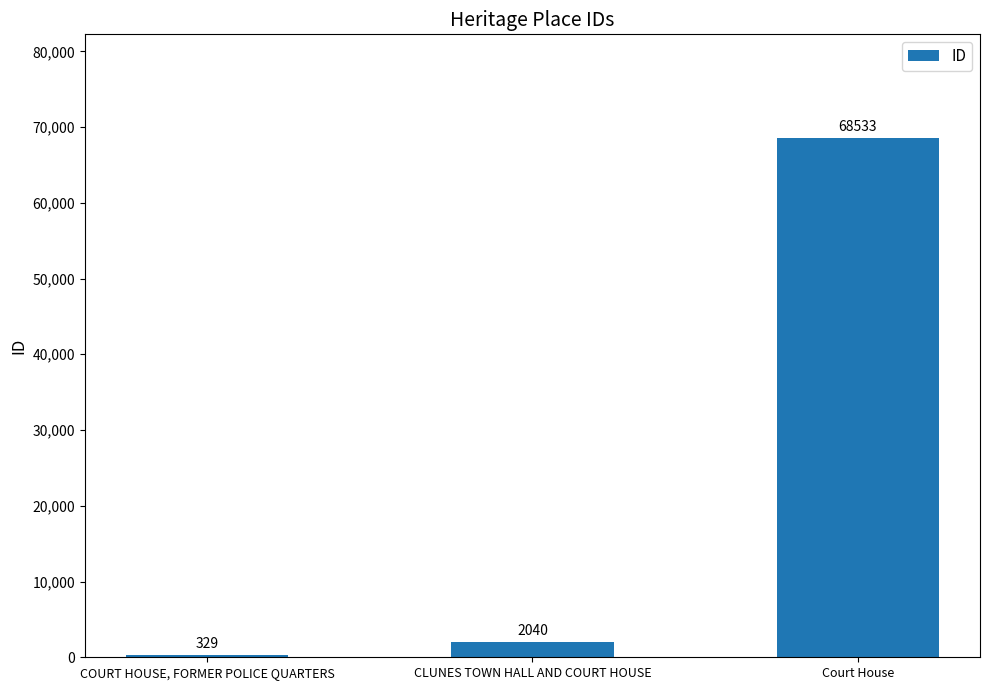

Which has a higher value, COURT HOUSE, FORMER POLICE QUARTERS or Court House?

Court House